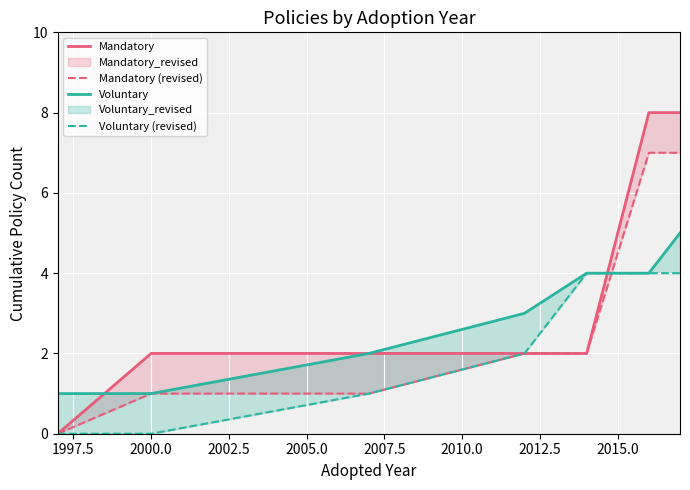

What is the difference between the maximum and minimum values in the Mandatory series?

8